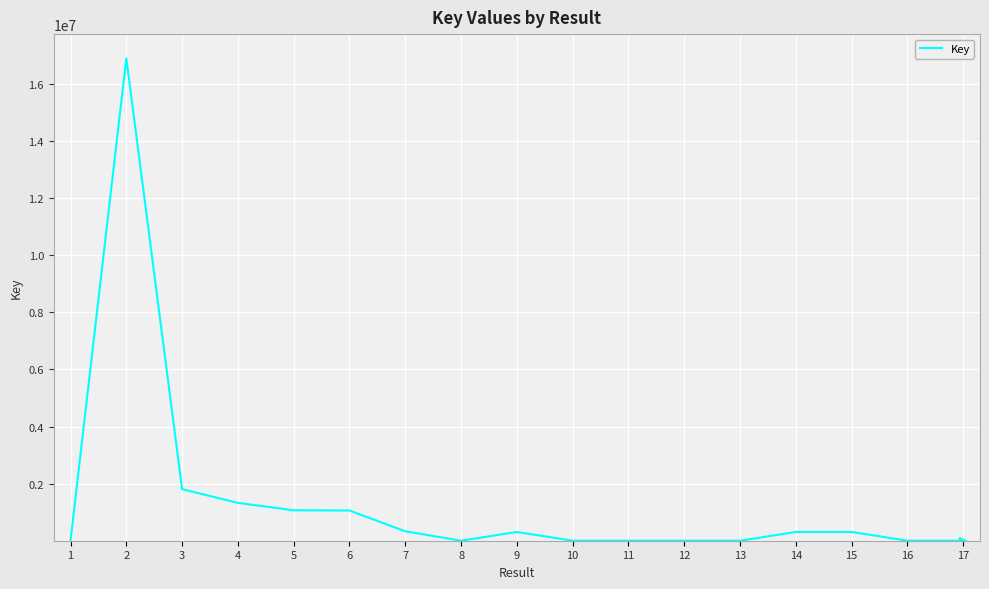

What is the greatest value displayed?

16893984